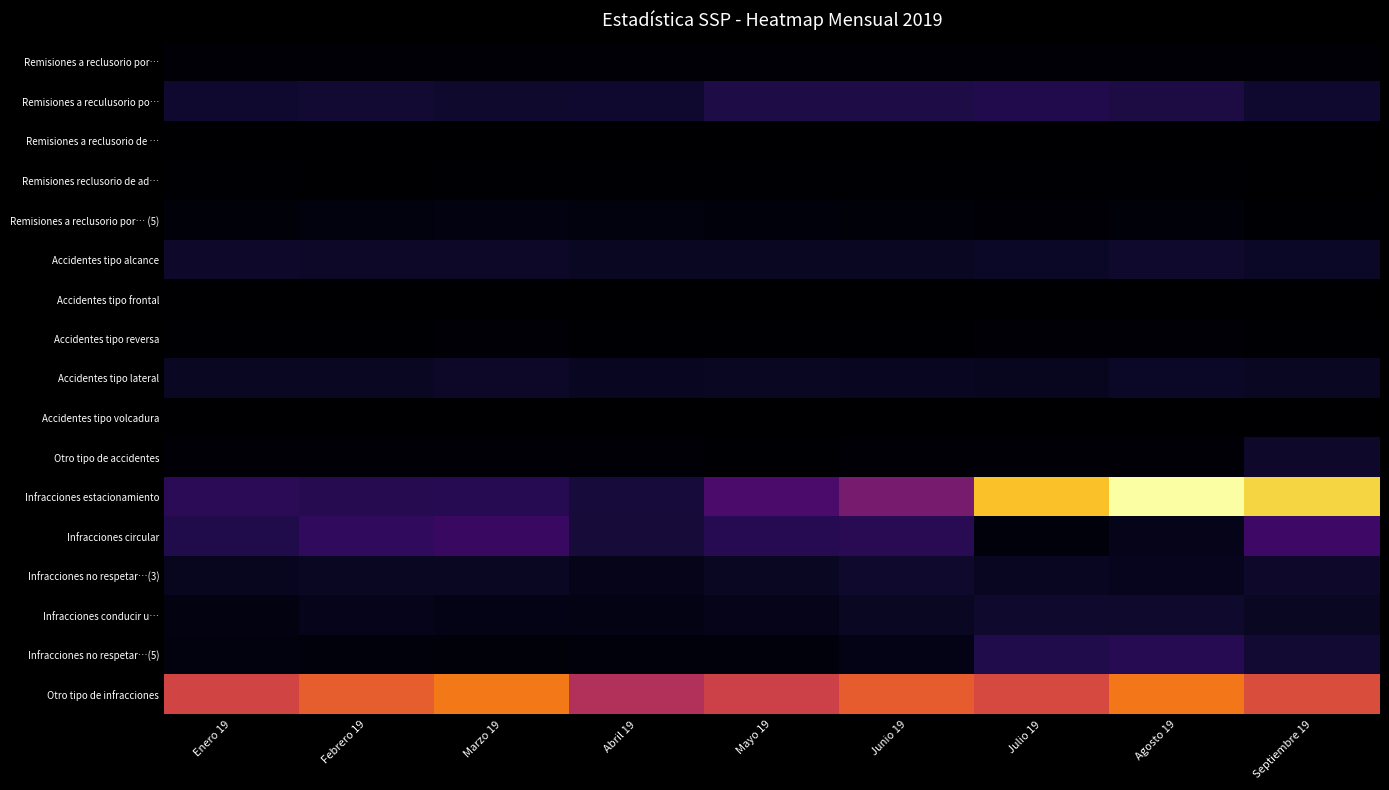

Rank the series at Agosto 19 from highest to lowest value.

Infracciones estacionamiento, Otro tipo de infracciones, Infracciones no respetar…(5), Remisiones a reculusorio po…, Infracciones conducir u…, Accidentes tipo alcance, Accidentes tipo lateral, Infracciones no respetar…(3), Infracciones circular, Remisiones a reclusorio por… (5), Remisiones a reclusorio por…, Otro tipo de accidentes, Accidentes tipo reversa, Remisiones reclusorio de ad…, Accidentes tipo frontal, Accidentes tipo volcadura, Remisiones a reclusorio de …